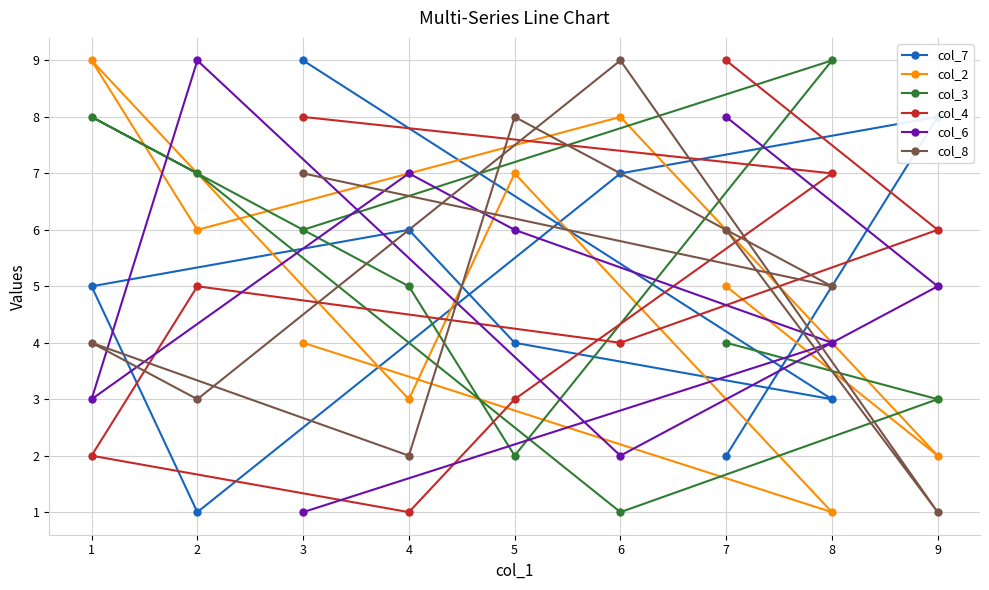

Is this an area chart (filled region under the line)?

No